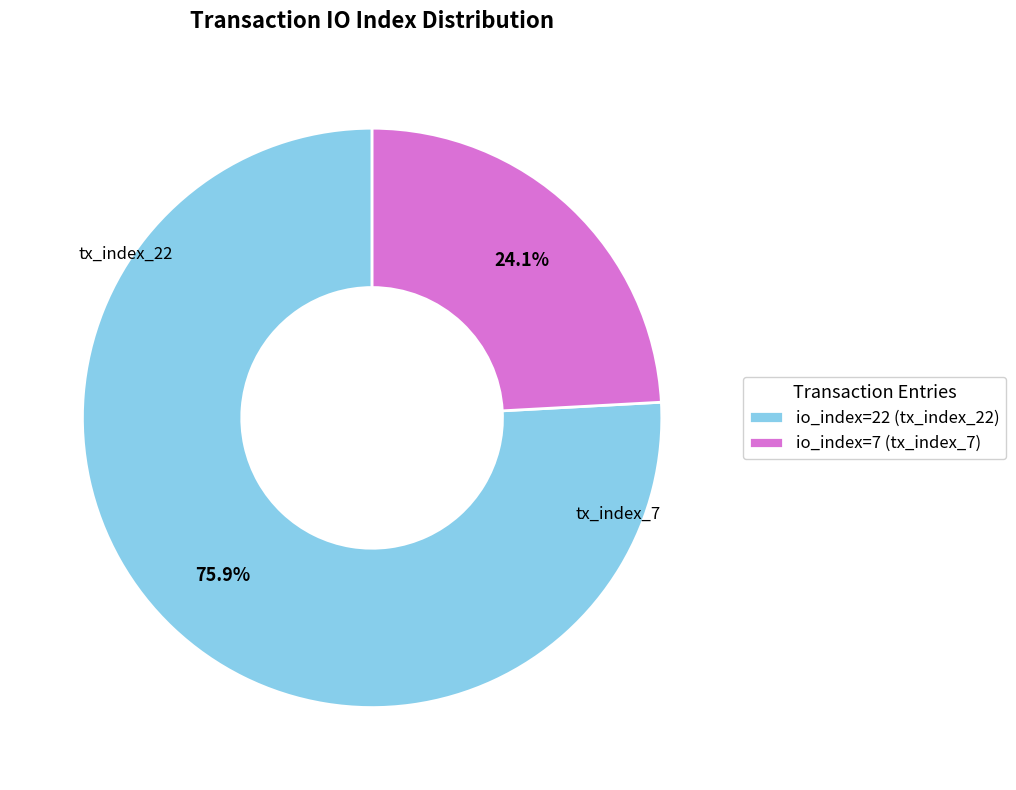

Rank the categories by value from highest to lowest.

io_index=22 (tx_index_22), io_index=7 (tx_index_7)